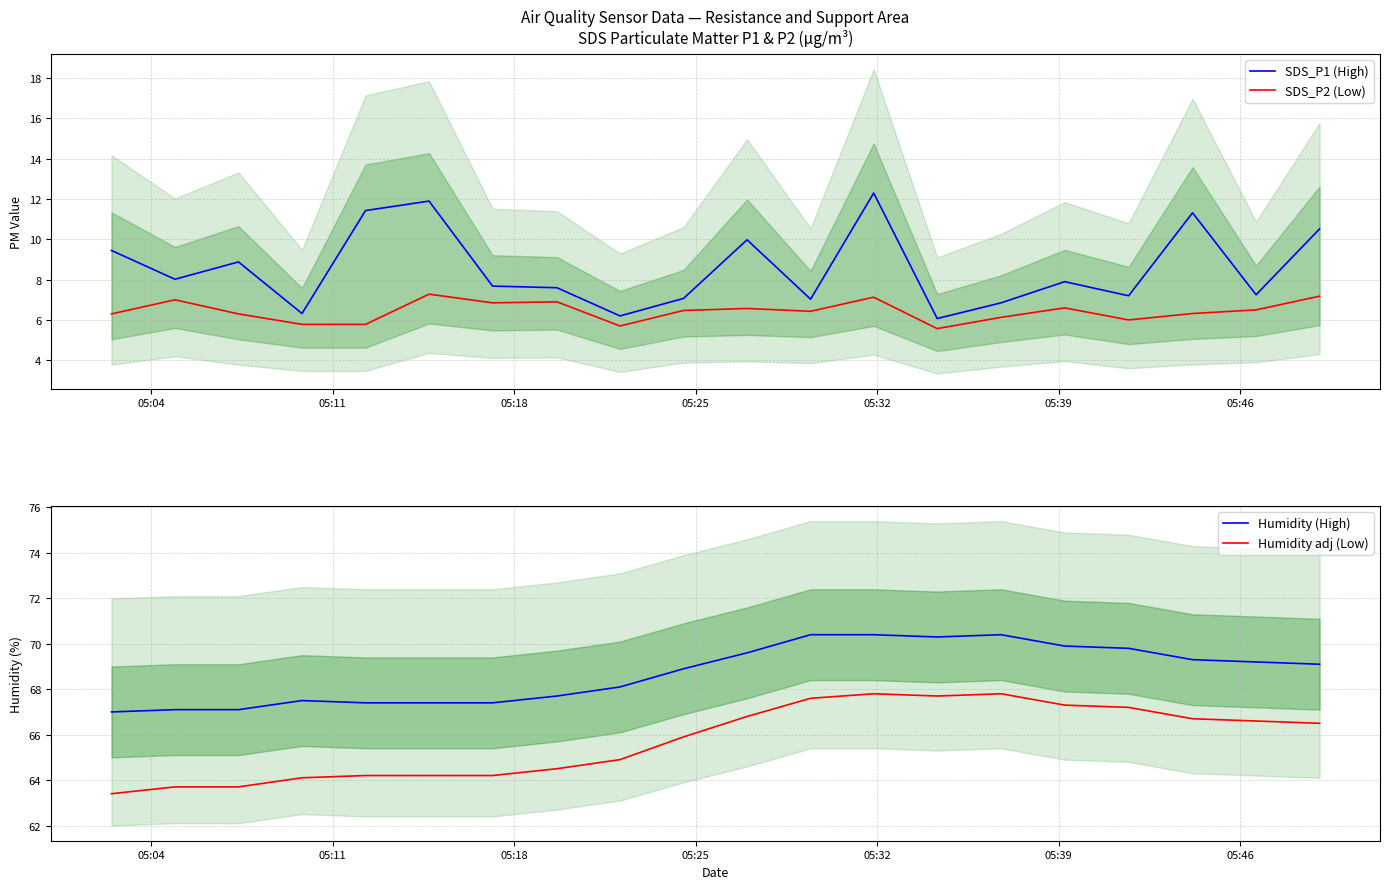

What is the highest value of the Humidity adj (Low) series?

67.8